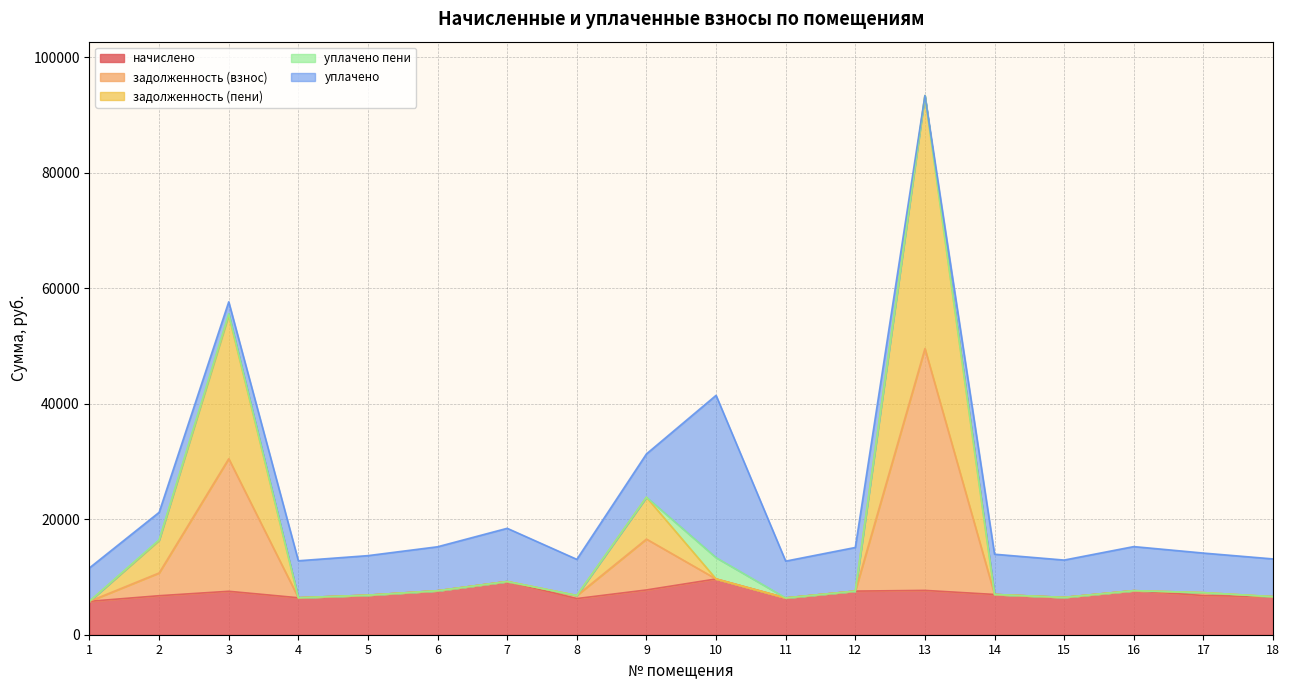

Which series changed the most between 12 and 18?

начислено